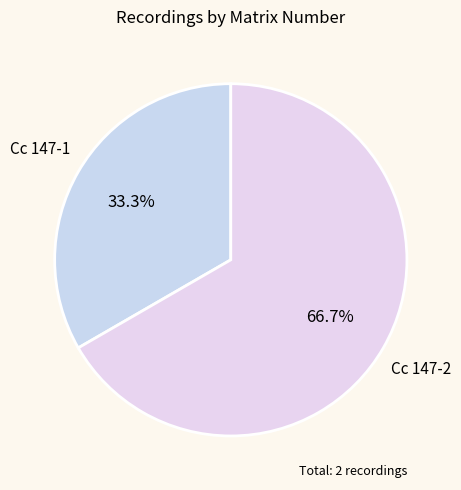

What is the total percentage of Cc 147-2 and Cc 147-1?

100.0%